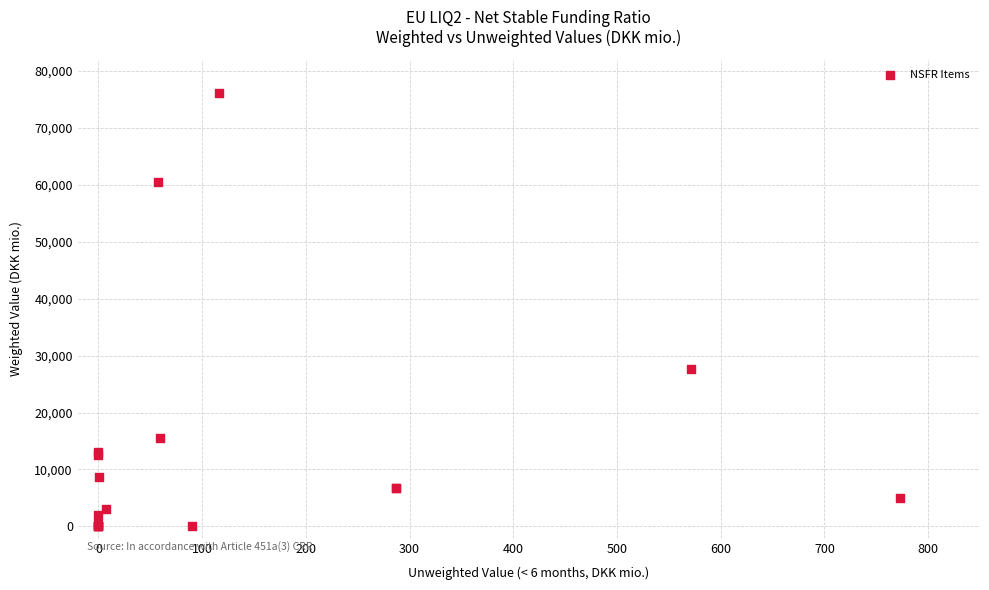

What Y value in the scatter plot is closest to 38050?

27711.5